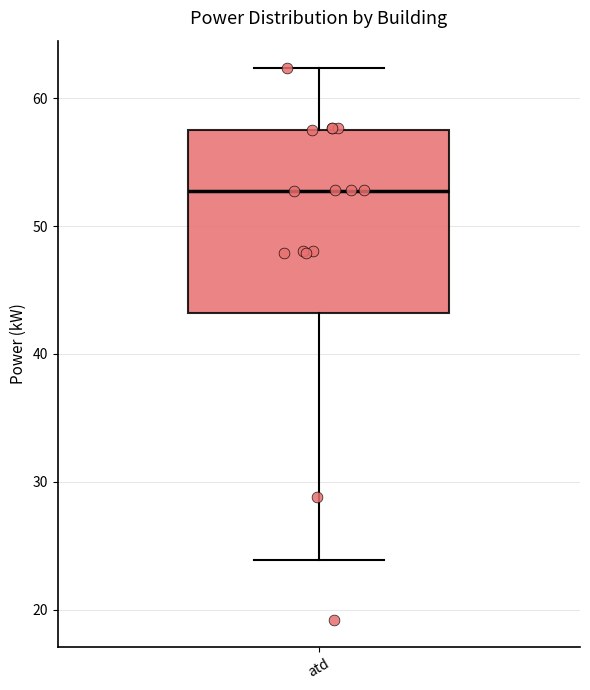

Where does the upper whisker of the box for atd end on the y-axis? The values are not printed on the chart, so give them approximately, as read against the axis.

62